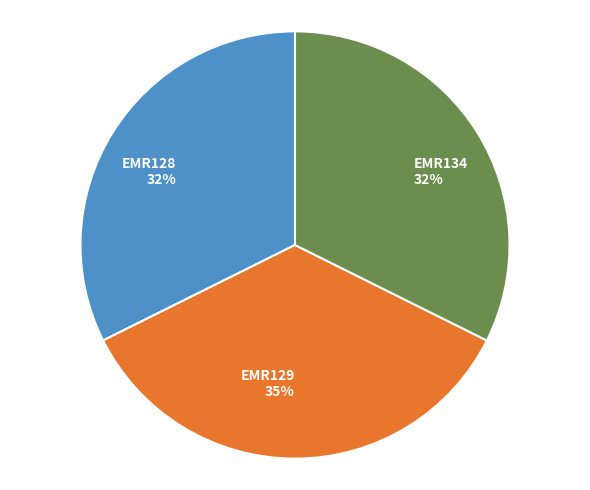

Does EMR134 represent more than half of the total?

No